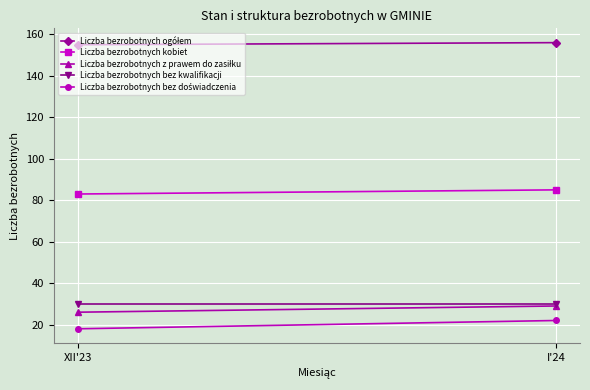

Reading left to right, what are all the values shown in this chart?

Liczba bezrobotnych ogółem: 155	156
Liczba bezrobotnych kobiet: 83	85
Liczba bezrobotnych z prawem do zasiłku: 26	29
Liczba bezrobotnych bez kwalifikacji: 30	30
Liczba bezrobotnych bez doświadczenia: 18	22